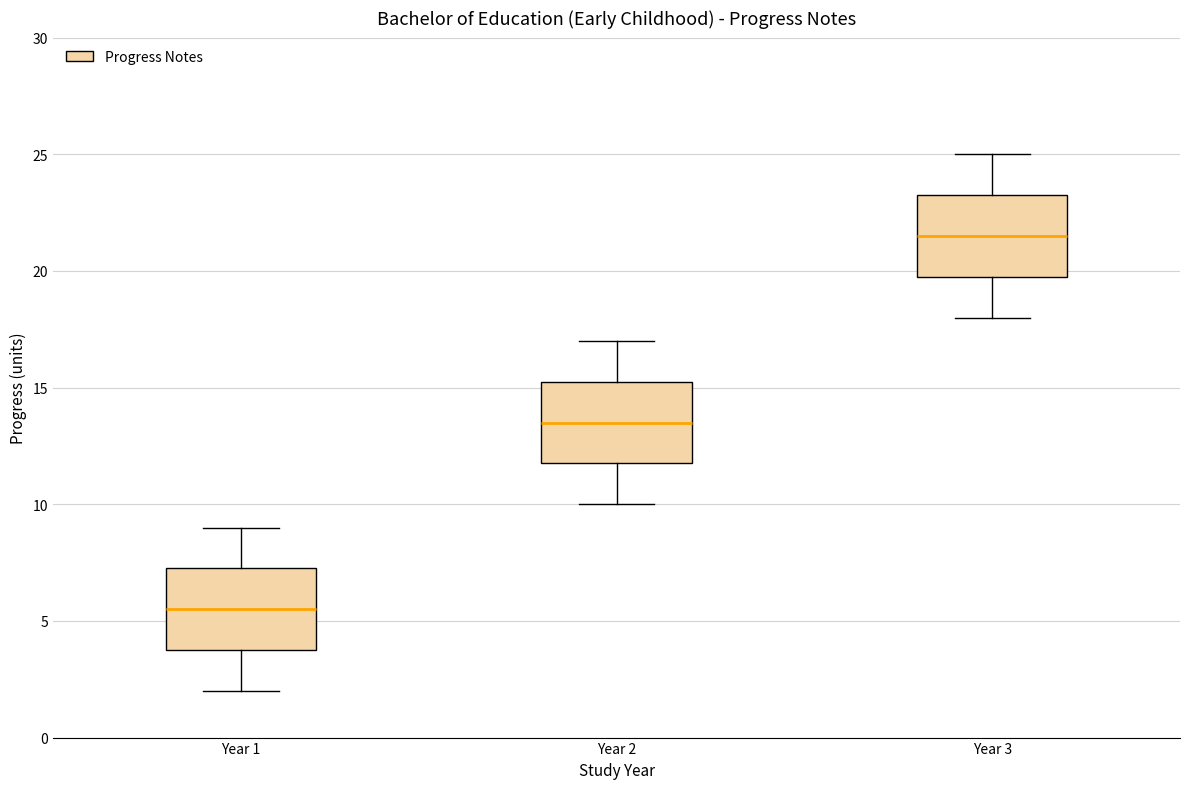

Reading left to right, read every box against the y-axis: the position of its median line, the range the box covers, and the ends of its whiskers. The values are not printed on the chart, so give them approximately, as read against the axis.

Year 1: median 5.5, box 4.0 to 7.5, whiskers 2.0 to 9.0
Year 2: median 13.5, box 12.0 to 15.5, whiskers 10.0 to 17.0
Year 3: median 21.5, box 20.0 to 23.5, whiskers 18.0 to 25.0